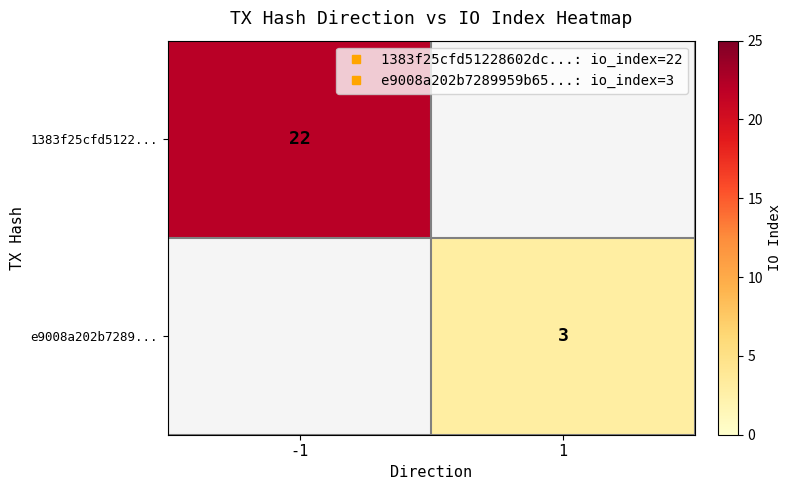

How many positive values does the e9008a202b7289... series have?

1